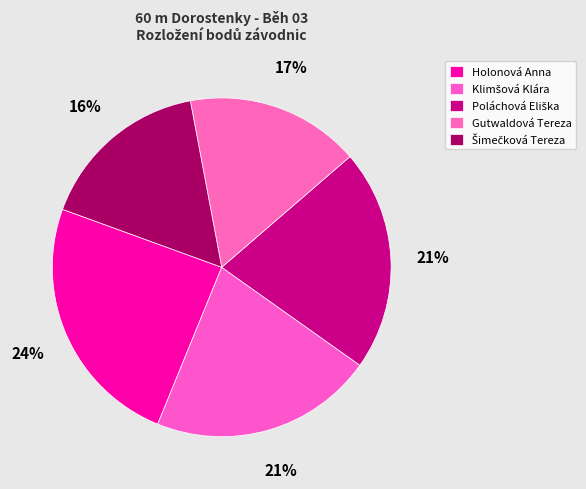

Is it true that Šimečková Tereza is 26% of the pie?

False